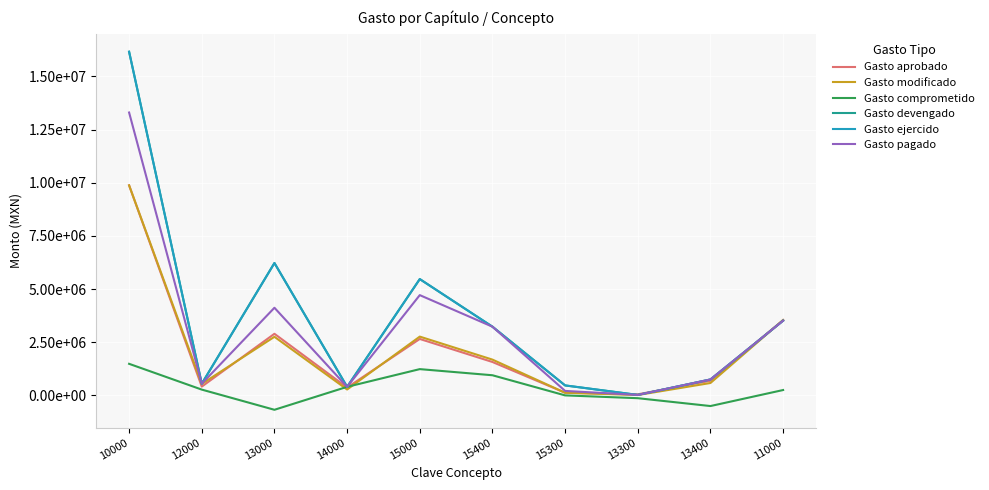

What is the label of the 8th point from the left?

13300